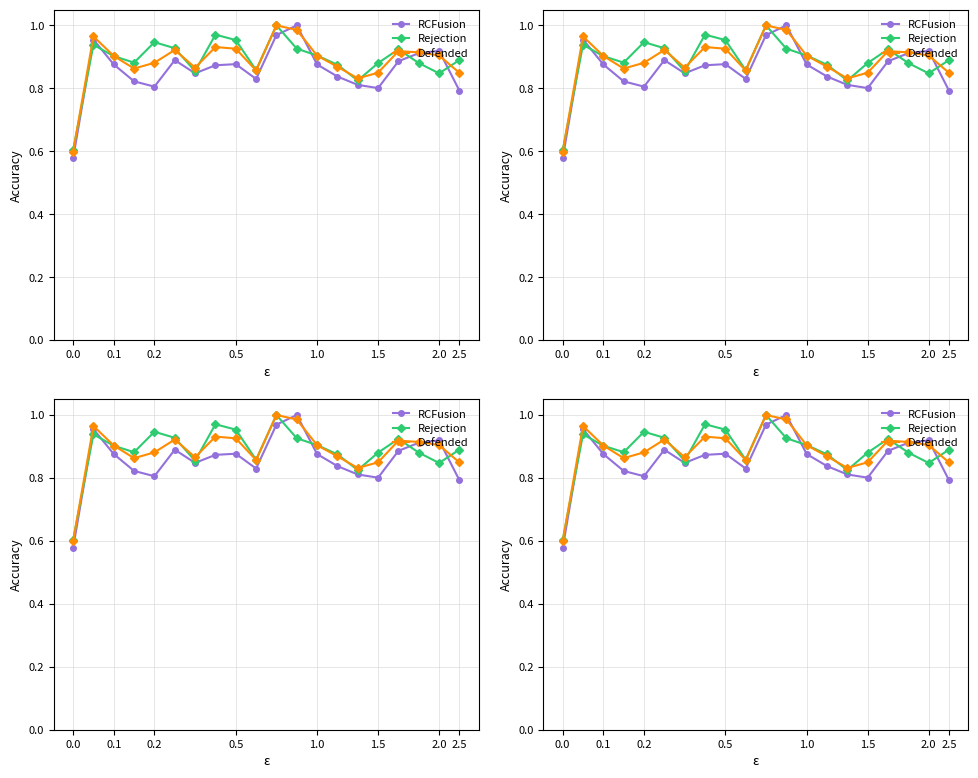

In Rejection, how many points are higher than both neighbors (excluding endpoints)?

5